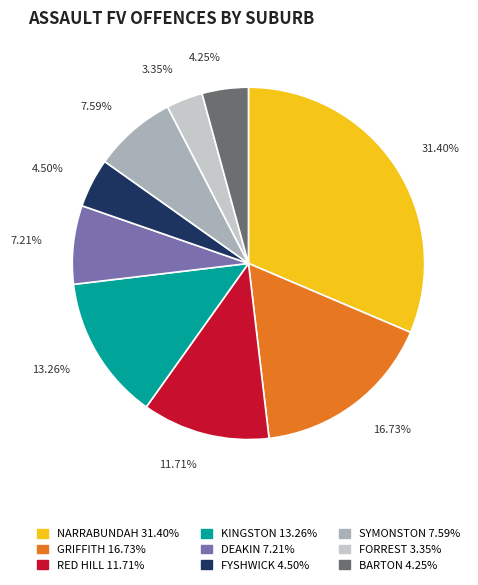

What is the smallest slice in the pie chart?

FORREST